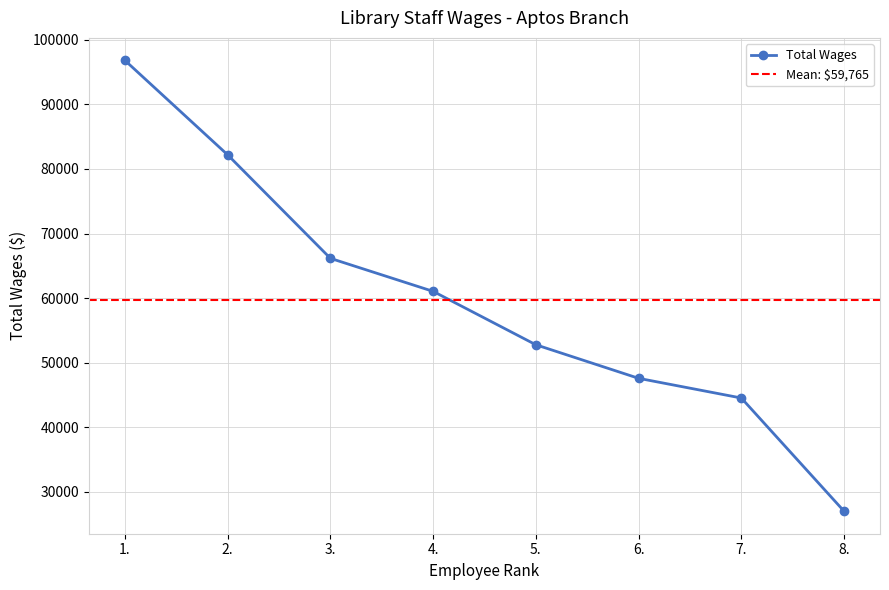

True or false: the data shows 5504 at 8..

False